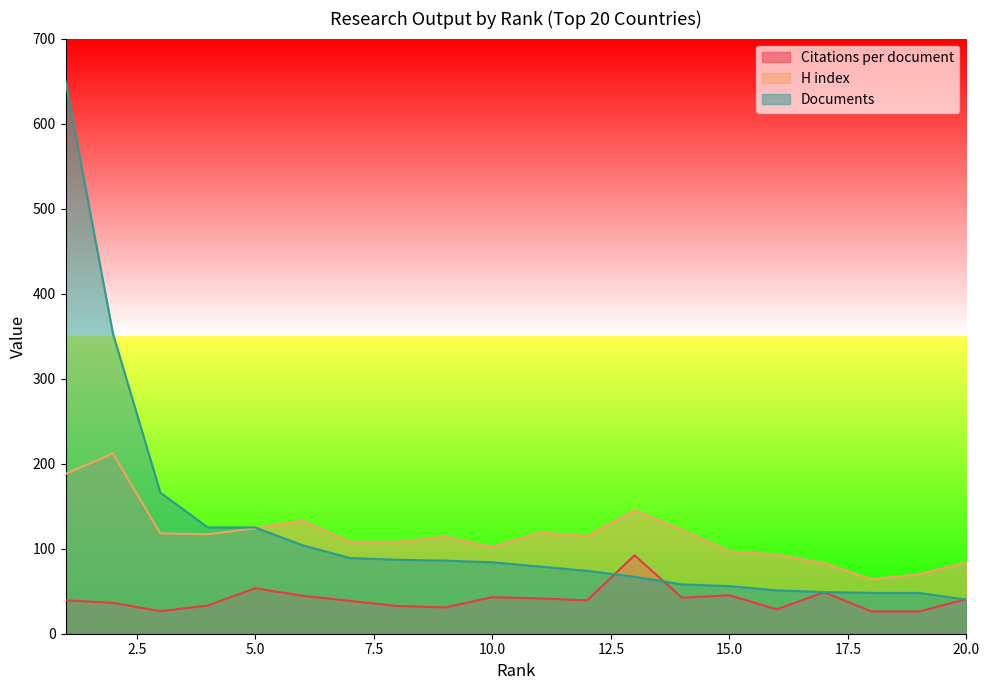

What are all the series names shown in the legend?

Citations per document, H index, Documents